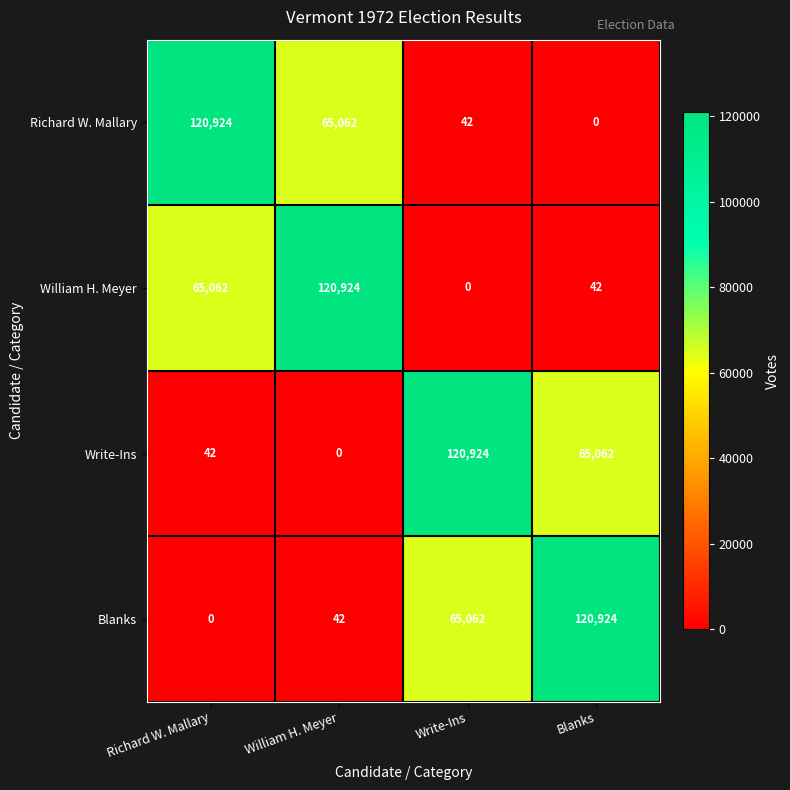

How many series are shown in this chart?

4